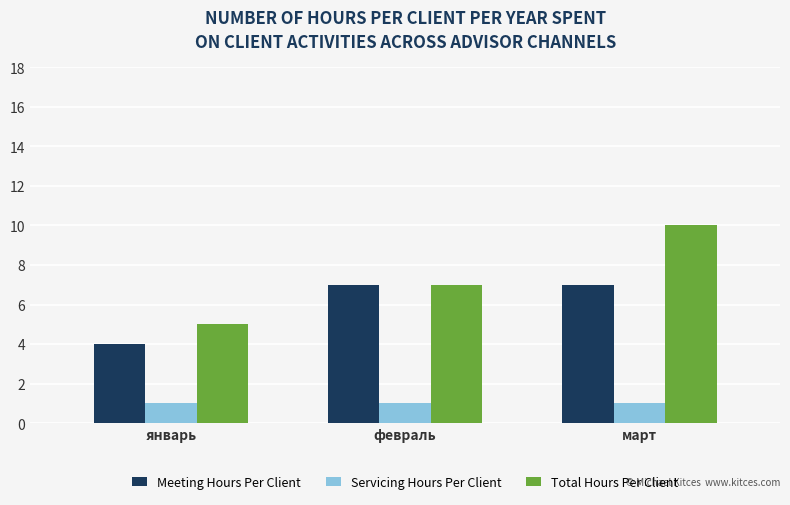

Where is Meeting Hours Per Client nearest to the value 5?

январь